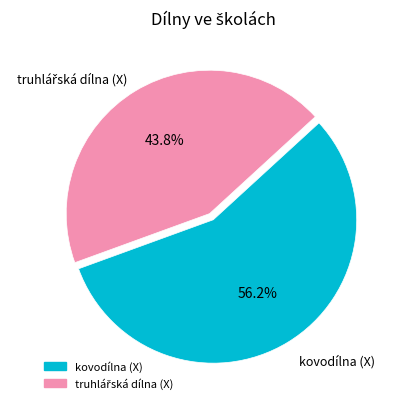

What is the largest slice in the pie chart?

kovodílna (X)